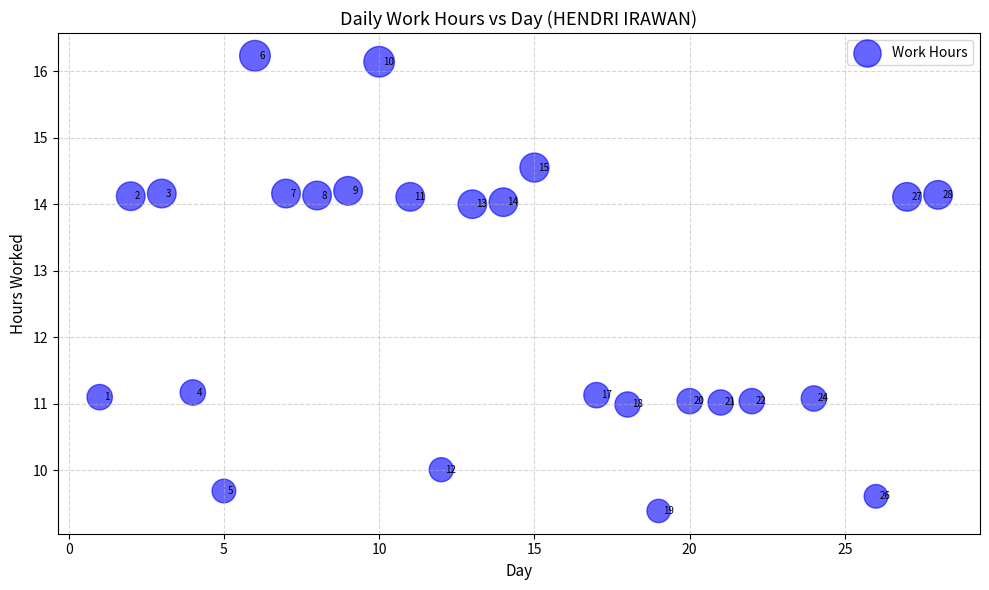

What Y value in the scatter plot is closest to 12?

11.2